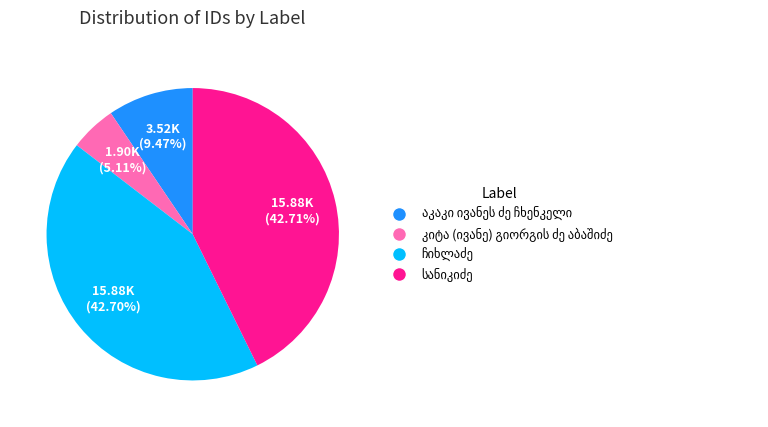

Is there a majority slice in this chart?

No